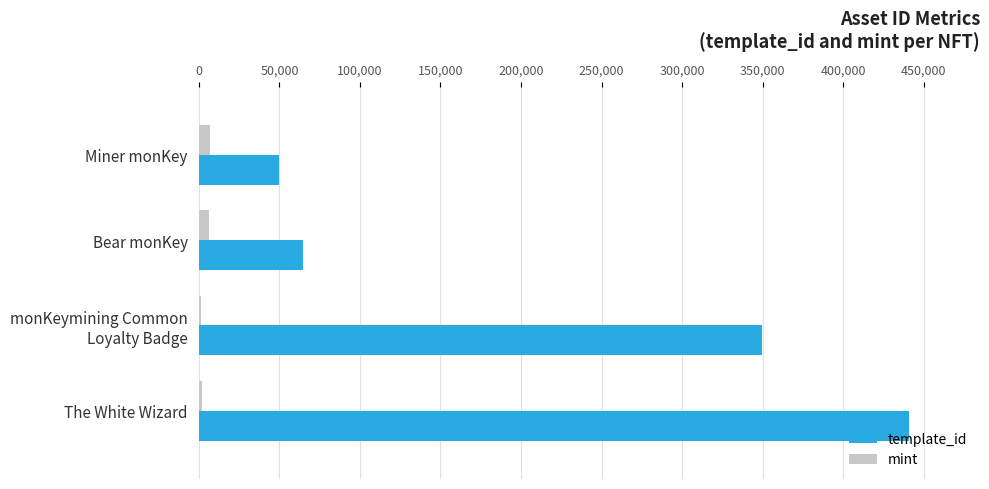

The template_id series shows 440886 at The White Wizard. True or false?

True